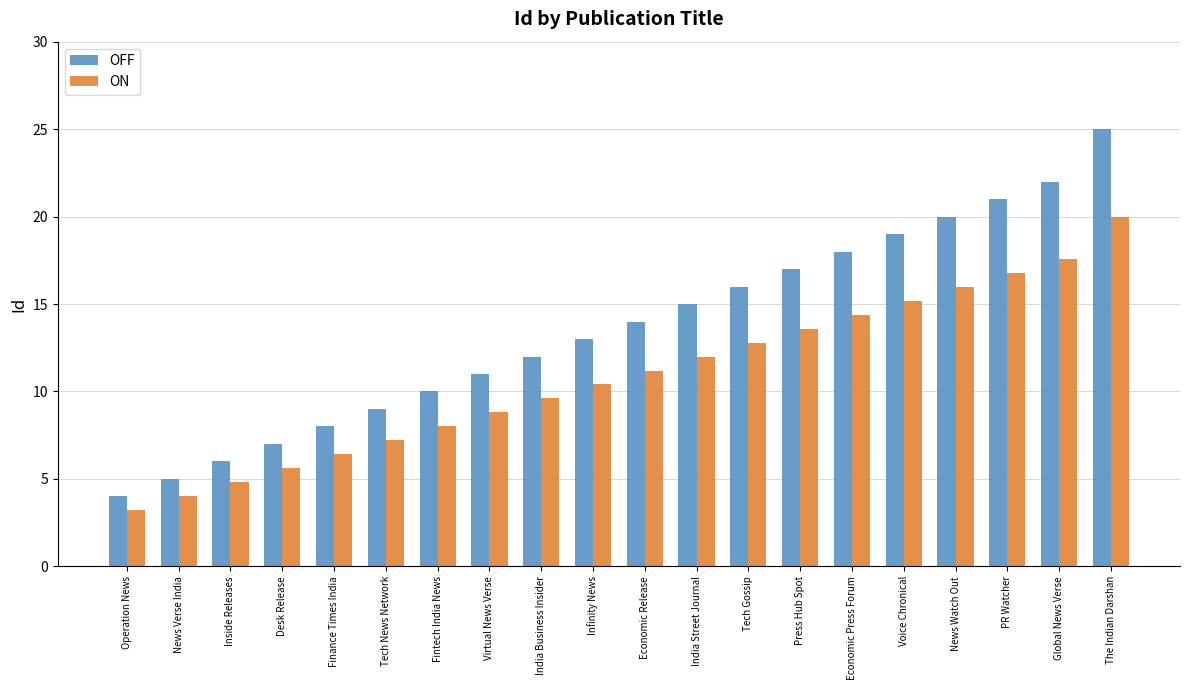

Which series has the largest total across all categories?

OFF